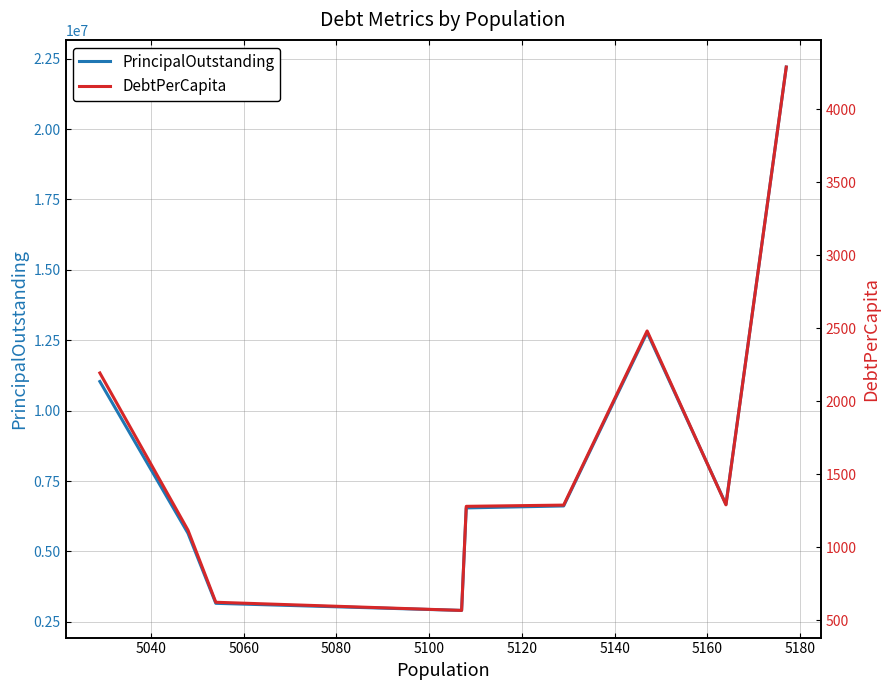

Reading left to right, transcribe all the data shown in this chart.

PrincipalOutstanding: 11035000.0	5645000.0	3157000.0	2905000.0	6545000.0	6615000.0	12775000.0	6670000.0	22201000.0
DebtPerCapita: 2194.3	1118.3	624.7	568.8	1281.3	1289.7	2482.0	1291.6	4288.4